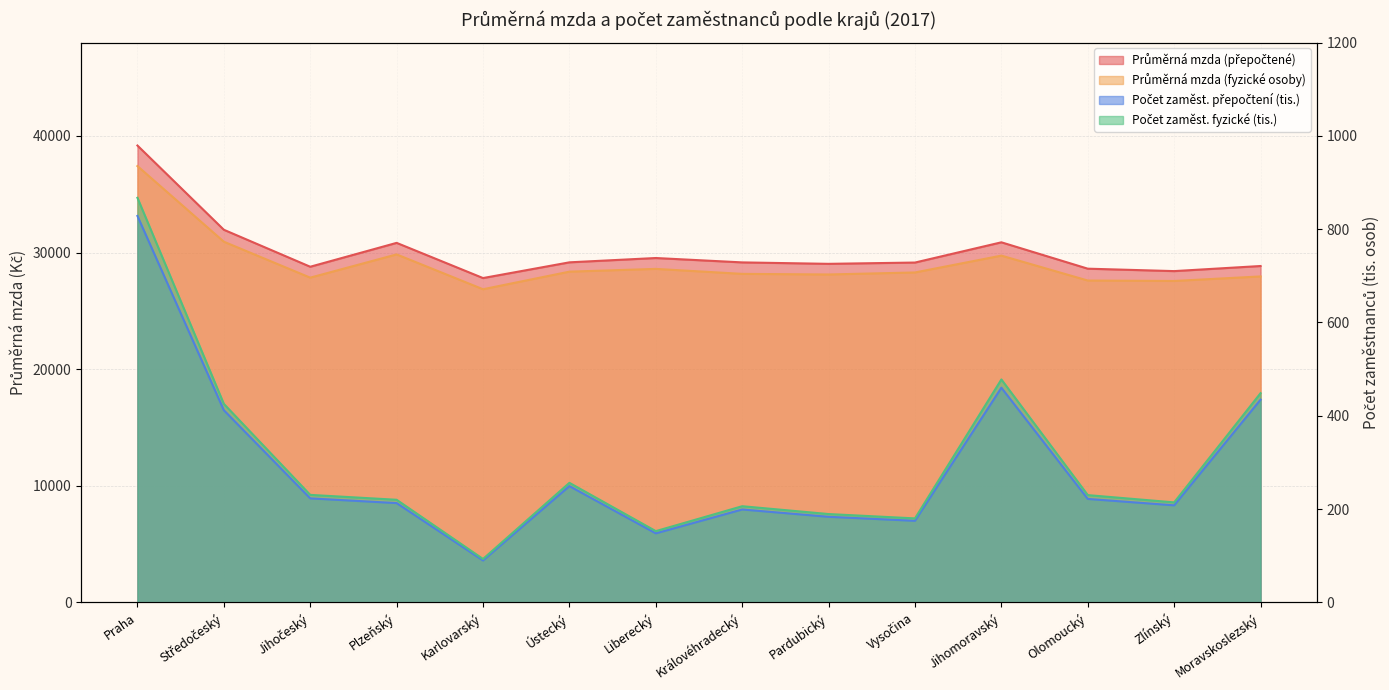

Reading left to right, list all the values displayed in this chart.

Průměrná mzda (fyzické osoby): 37413.0	30927.0	27845.0	29838.0	26851.0	28359.0	28596.0	28169.0	28117.0	28290.0	29734.0	27598.0	27561.0	27949.0
Průměrná mzda (přepočtené): 39173.0	31951.0	28780.0	30827.0	27810.0	29158.0	29528.0	29153.0	29029.0	29140.0	30875.0	28614.0	28406.0	28843.0
Počet zaměst. přepočtení (tis.): 828.4	412.0	223.0	212.9	89.9	249.3	148.0	199.2	183.5	174.9	460.2	221.8	208.1	434.6
Počet zaměst. fyzické (tis.): 867.3	425.6	230.5	220.0	93.1	256.3	152.8	206.2	189.4	180.1	477.9	230.0	214.4	448.5